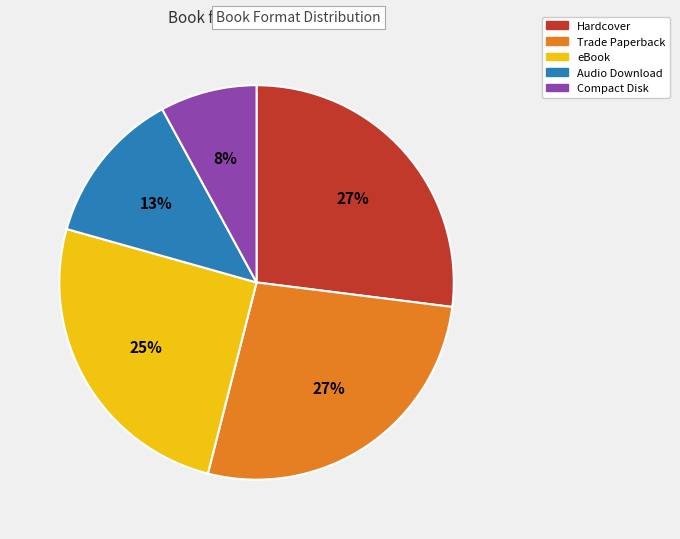

To the nearest percent, what percentage of the pie is eBook?

25%